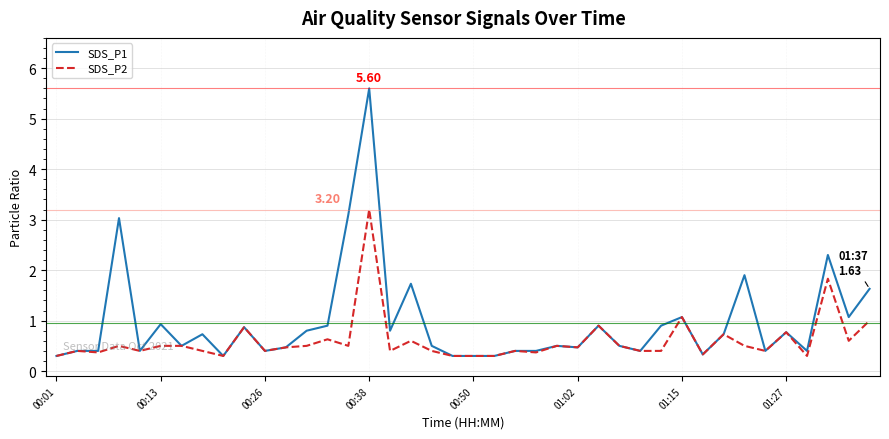

Which series has the widest spread of values?

SDS_P1